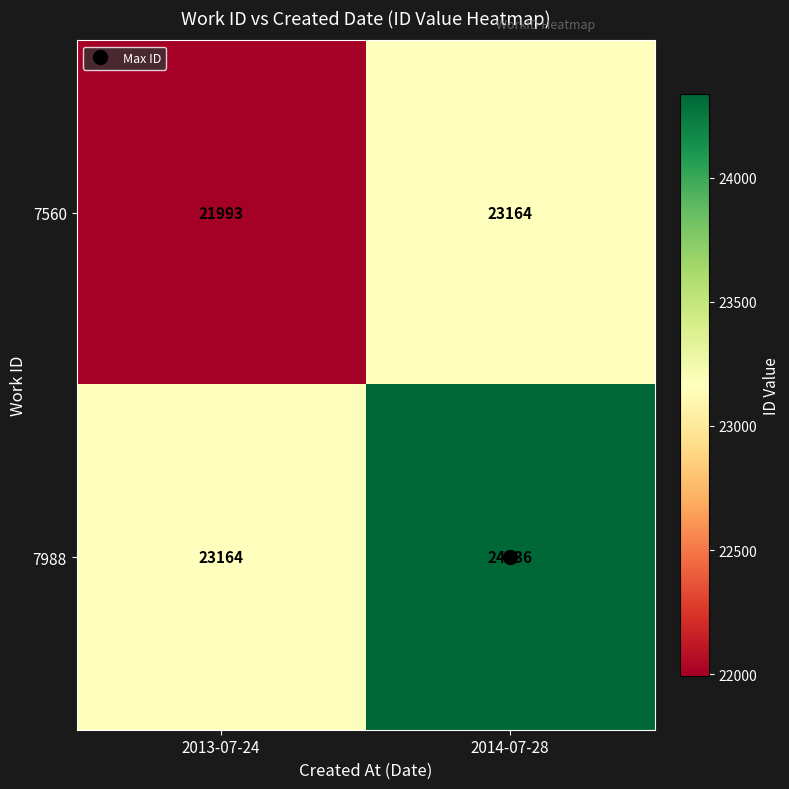

What is the difference between the highest and lowest values at 2014-07-28?

1172